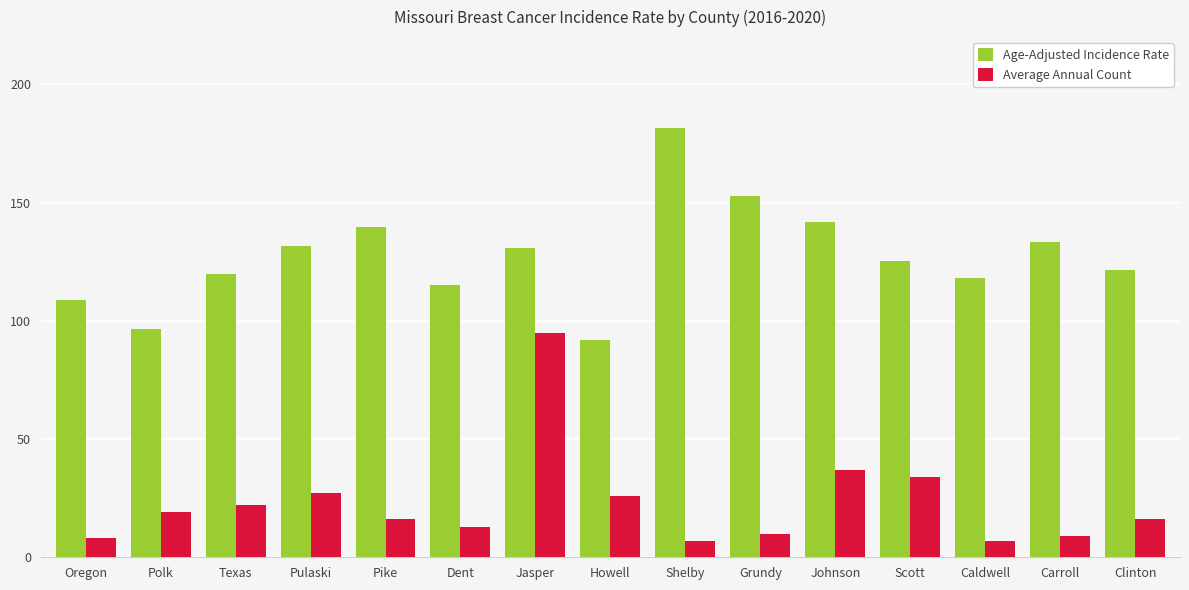

Is the value of Average Annual Count at Jasper greater than the value of Age-Adjusted Incidence Rate at Pulaski?

No